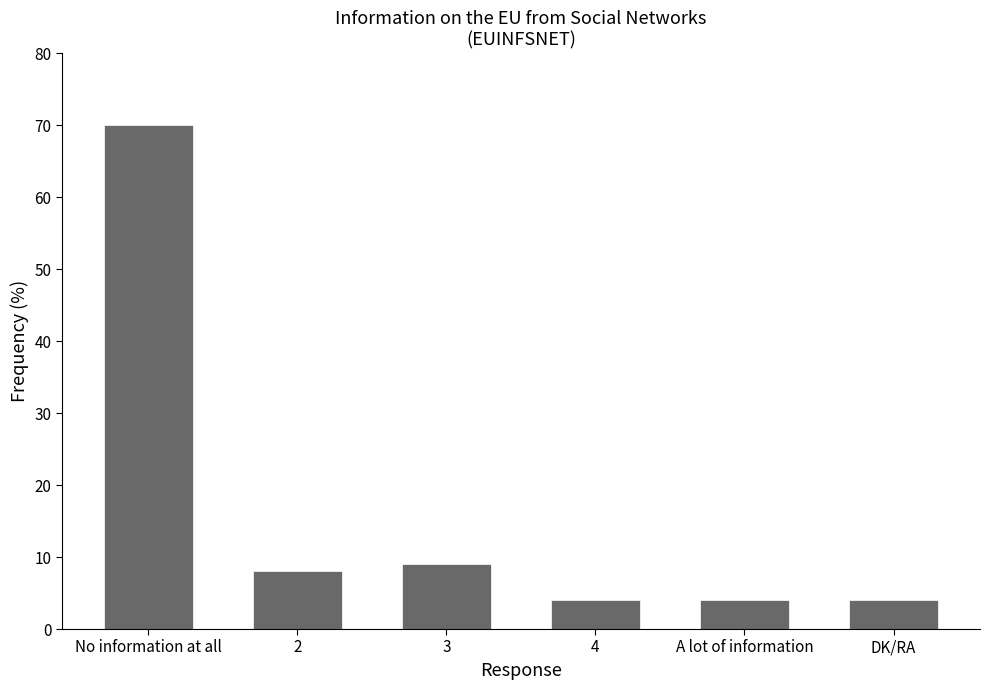

Which label corresponds to the largest value in the chart?

No information at all